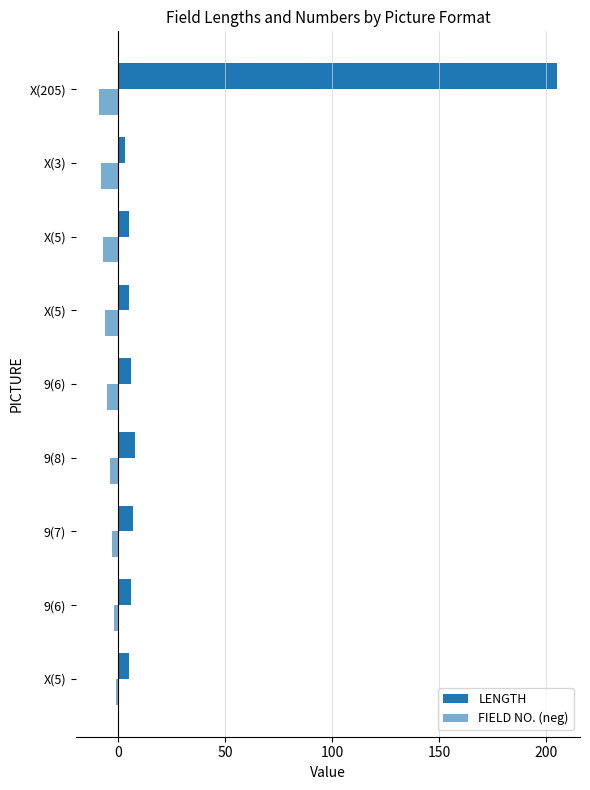

Count the number of data series in this chart.

2